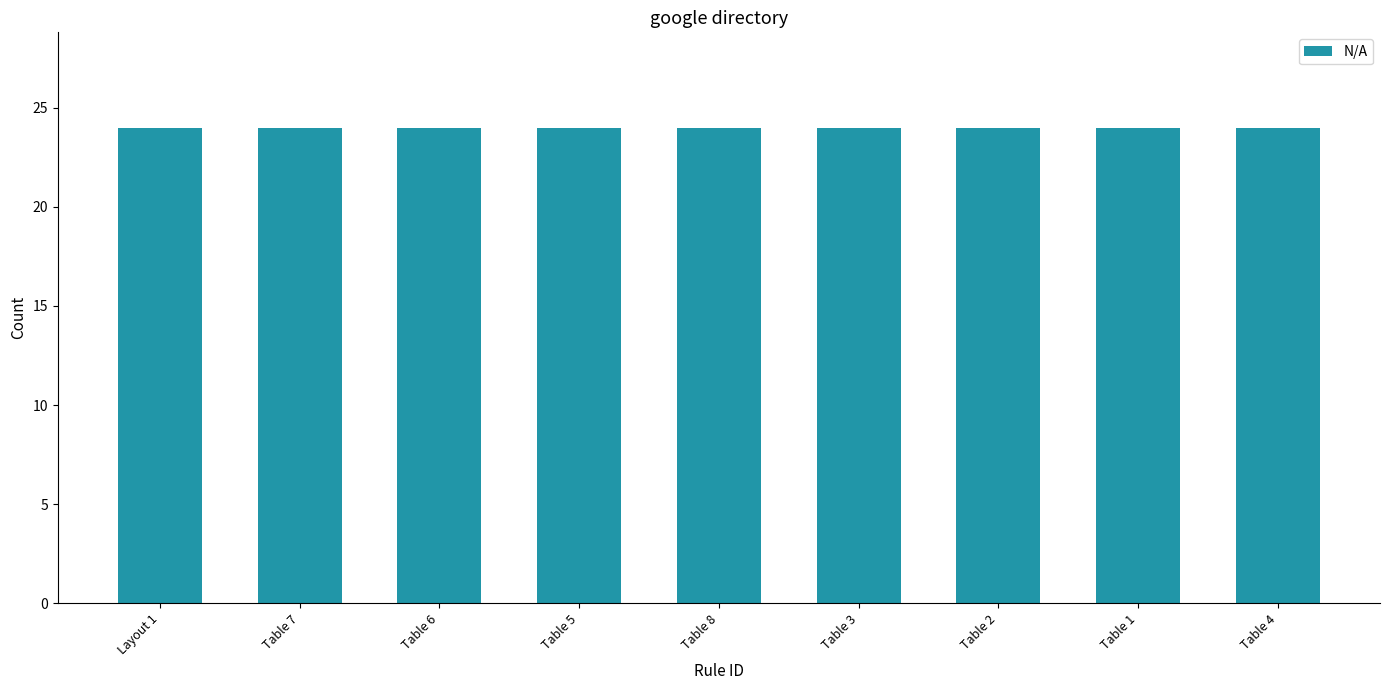

Reading left to right, extract all data points from this chart.

Passed: Layout 1=0	Table 7=0	Table 6=0	Table 5=0	Table 8=0	Table 3=0	Table 2=0	Table 1=0	Table 4=0
N/A: Layout 1=24	Table 7=24	Table 6=24	Table 5=24	Table 8=24	Table 3=24	Table 2=24	Table 1=24	Table 4=24
Violations: Layout 1=0	Table 7=0	Table 6=0	Table 5=0	Table 8=0	Table 3=0	Table 2=0	Table 1=0	Table 4=0
Warnings: Layout 1=0	Table 7=0	Table 6=0	Table 5=0	Table 8=0	Table 3=0	Table 2=0	Table 1=0	Table 4=0
Manual Check: Layout 1=0	Table 7=0	Table 6=0	Table 5=0	Table 8=0	Table 3=0	Table 2=0	Table 1=0	Table 4=0